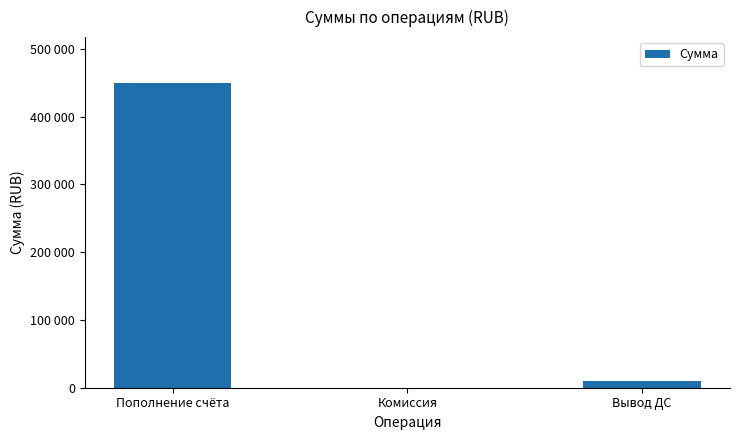

List the labels in order of value, largest first.

Пополнение счёта, Вывод ДС, Комиссия